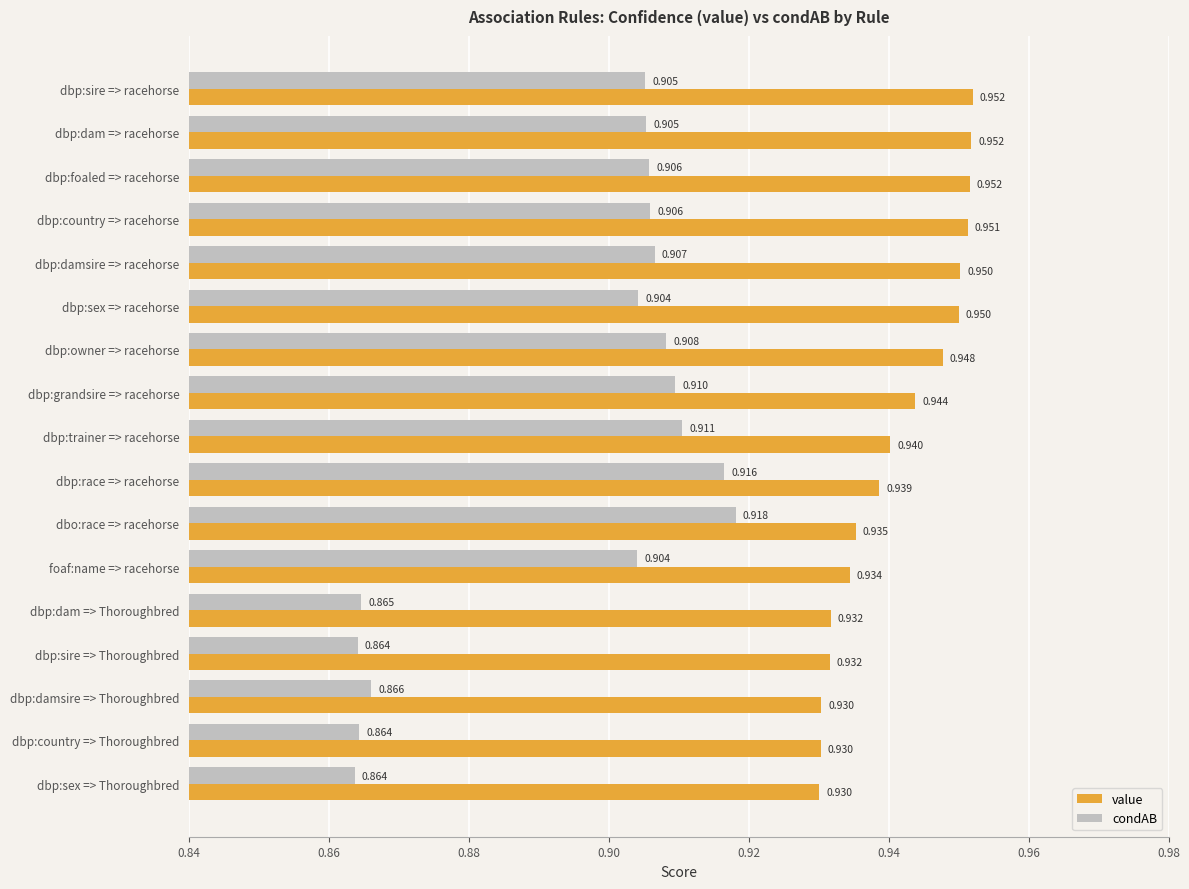

How many distinct data groups are displayed?

2